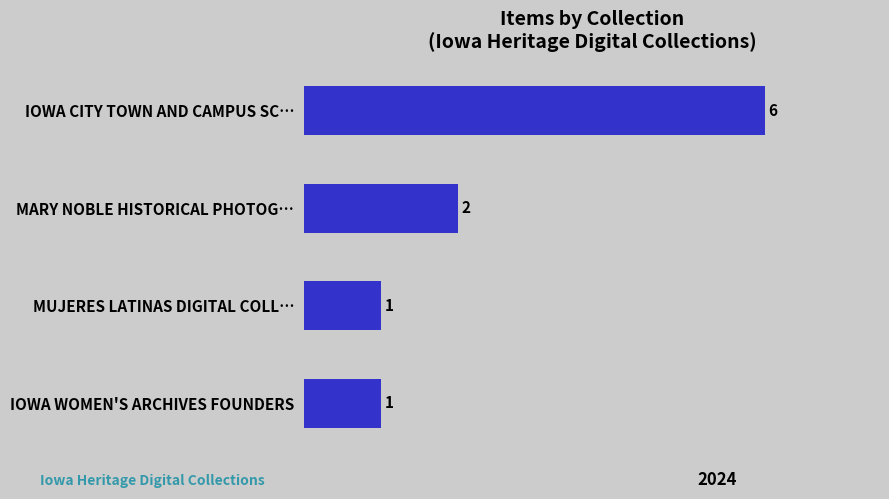

What is the sum of all values?

10